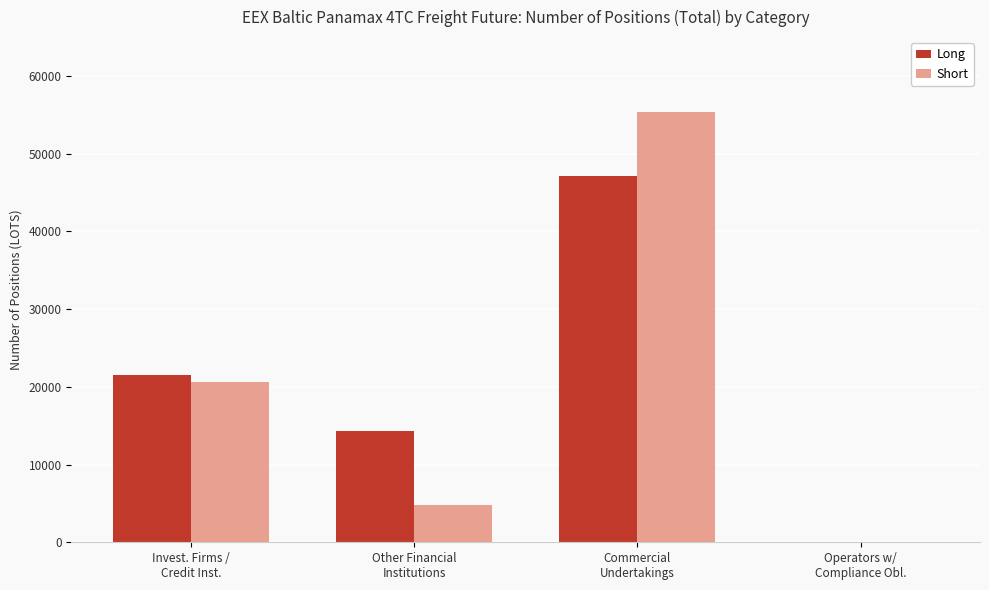

What is the spread (max minus min) of values at Invest. Firms /
Credit Inst.?

905.3